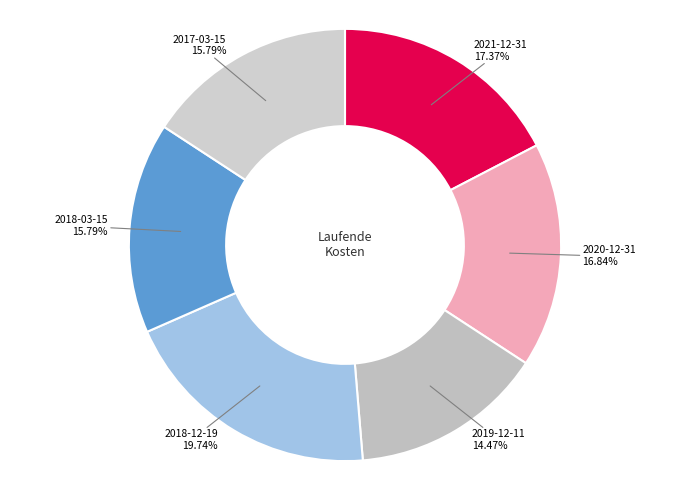

Count the number of slices in the pie.

6